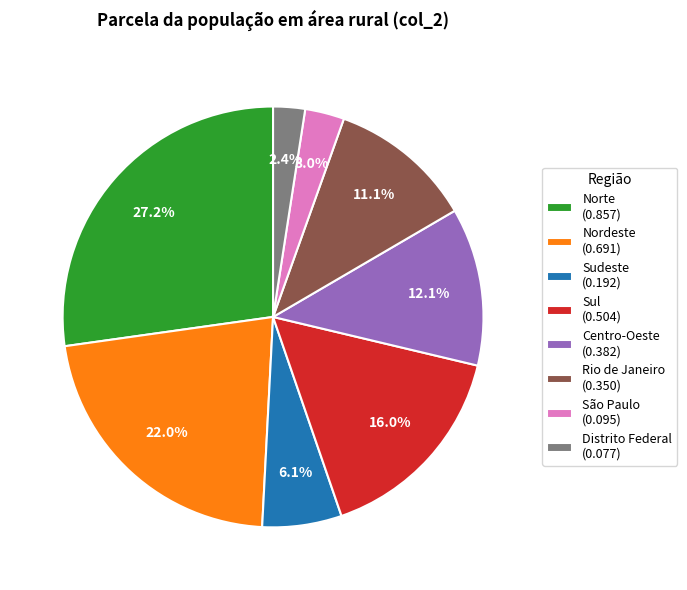

How much of the chart is everything except Centro-Oeste (0.382)?

87.9%